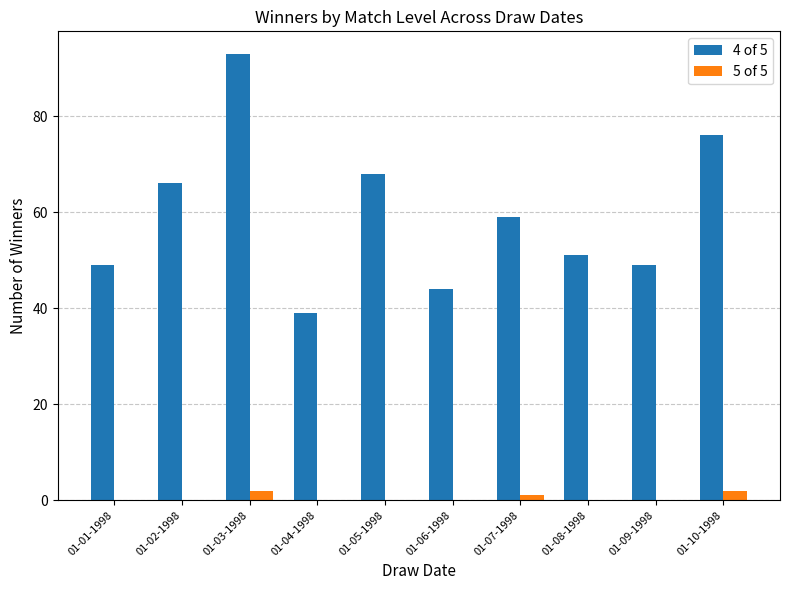

Between 01-02-1998 and 01-07-1998, which series saw the biggest shift?

4 of 5